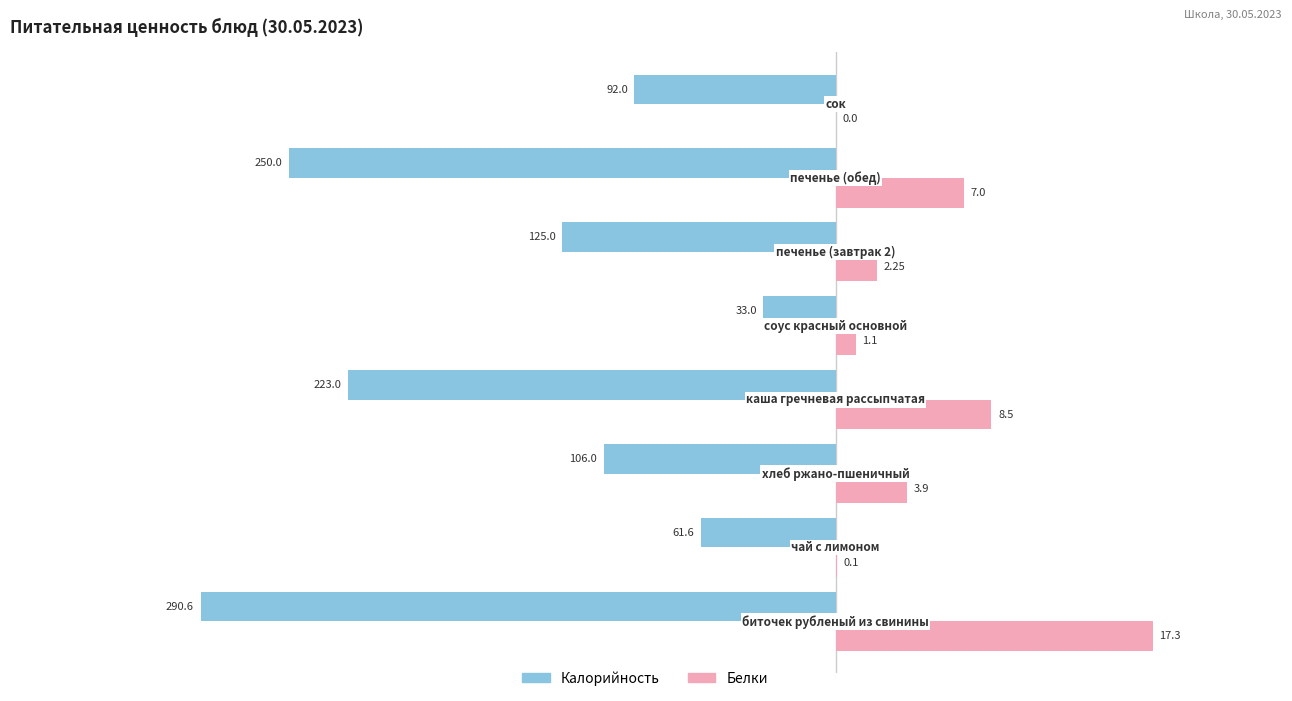

What are all the series names shown in the legend?

Калорийность, Белки